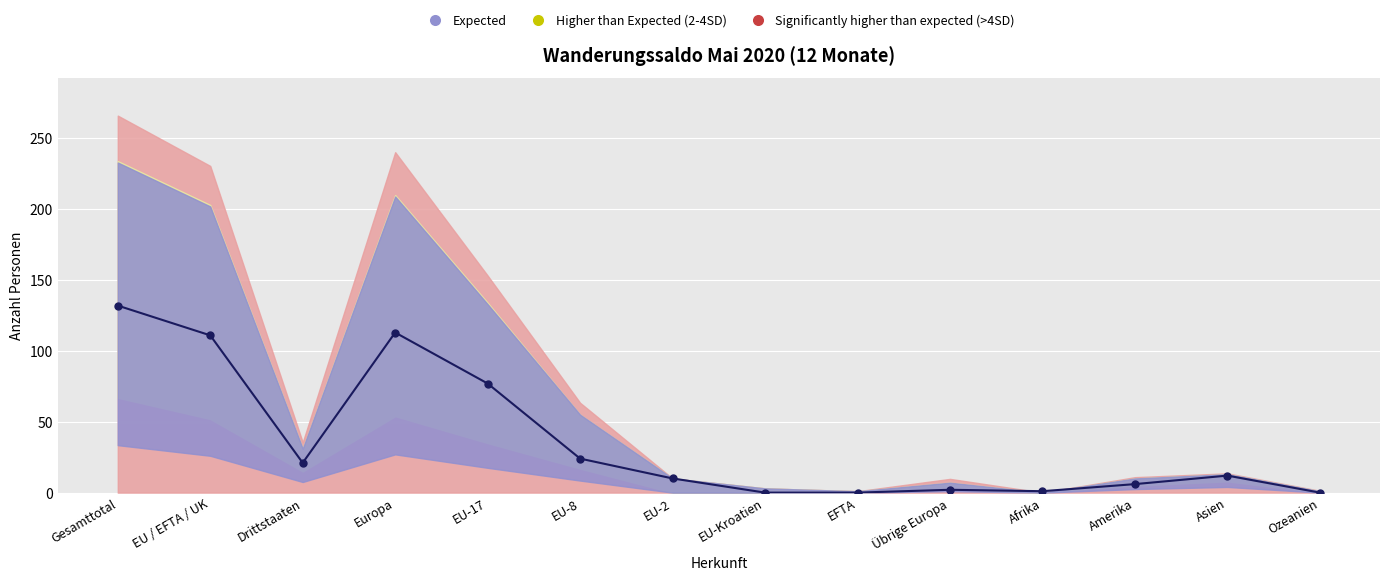

True or false: Effektive Einwanderung and Total Einwanderung (Zuzug) intersect in this chart.

False